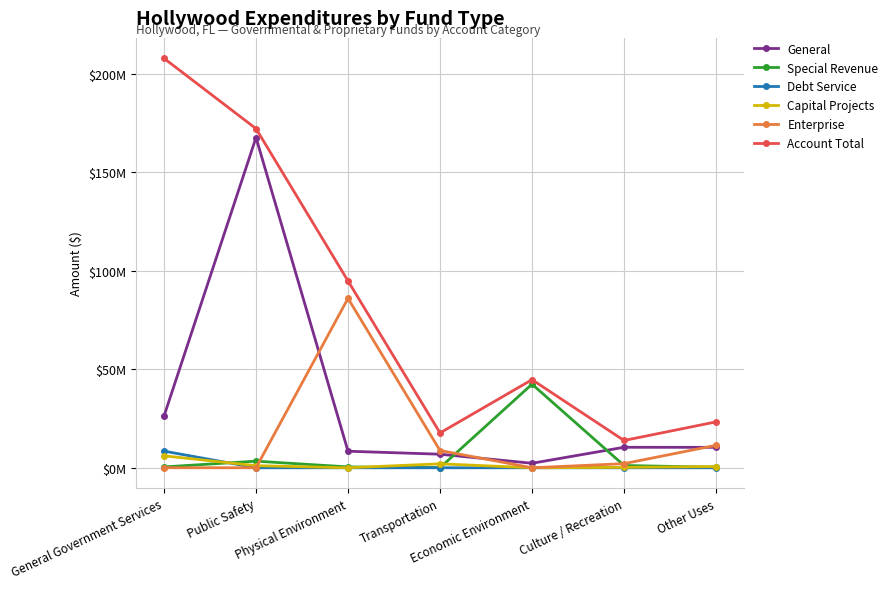

At which category is the sum across all series the highest?

Public Safety